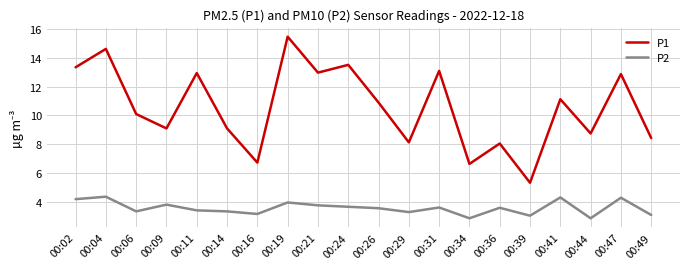

Which series changed the most between 00:06 and 00:24?

P1